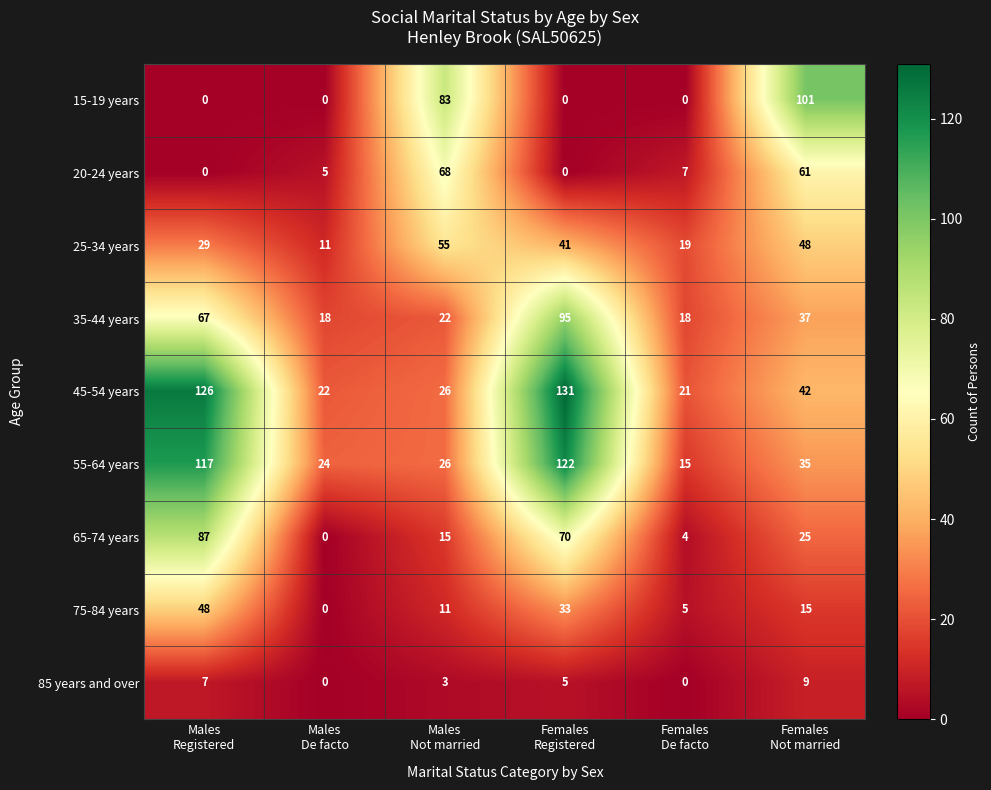

Which series changed the most between Males
De facto and Females
Not married?

15-19 years